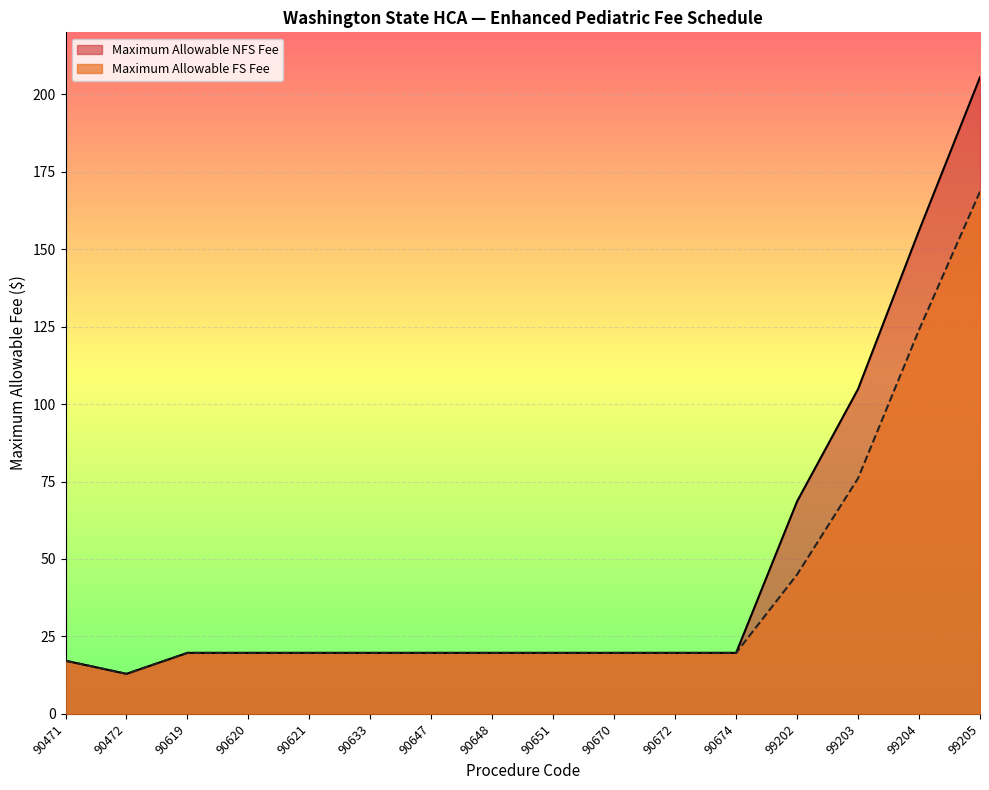

Which has a higher value, 99202 or 90633?

99202